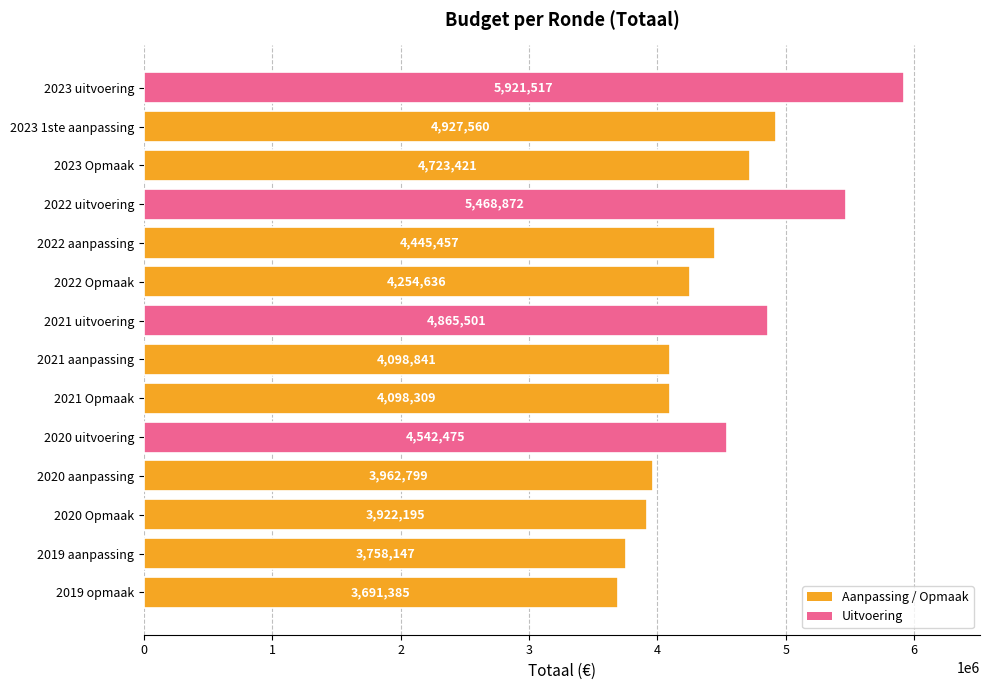

How many bars are there in total?

14